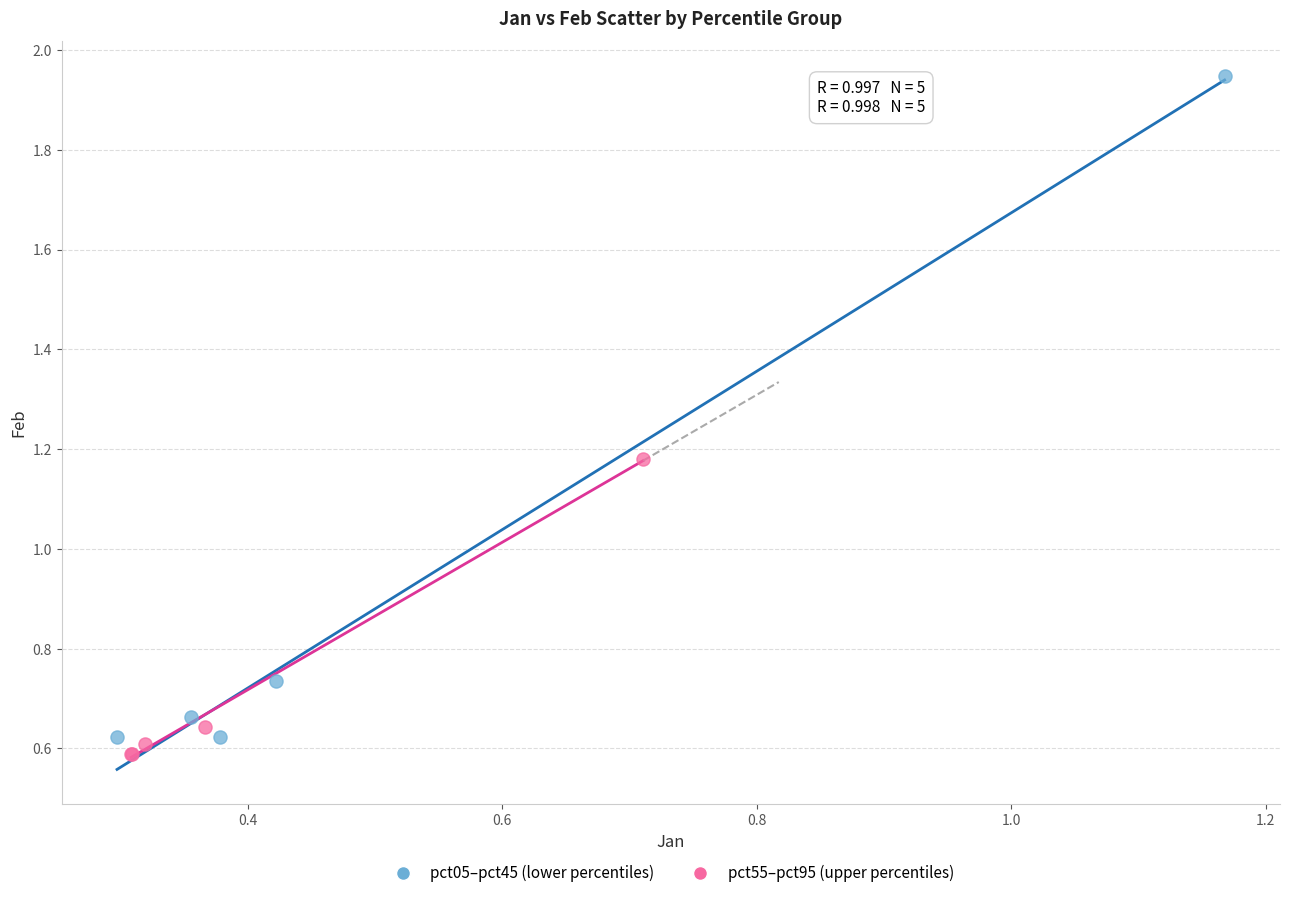

Which series reaches the minimum Y coordinate?

pct55–pct95 (upper percentiles)